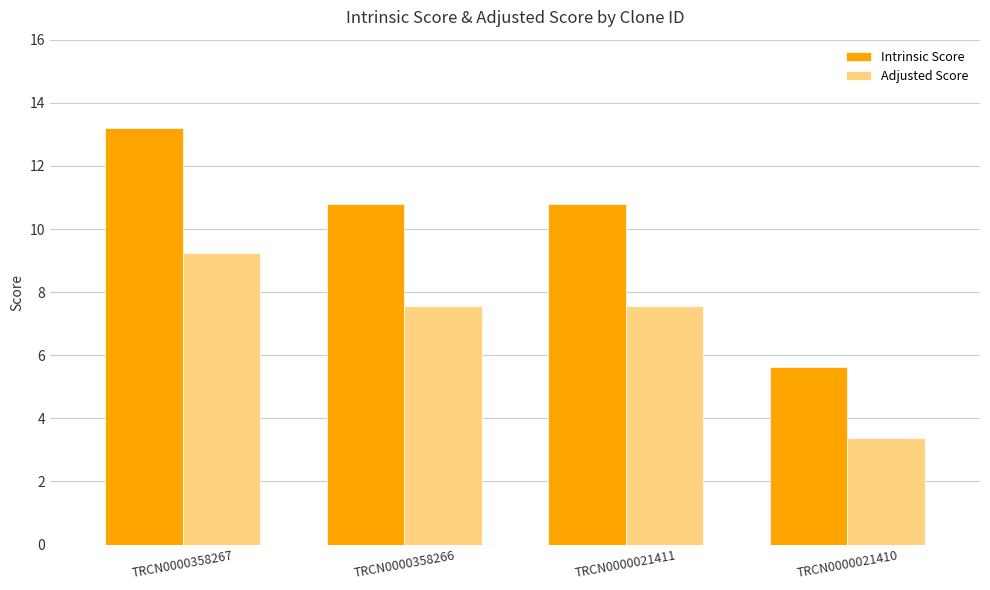

What is the sum of all Intrinsic Score values?

40.4